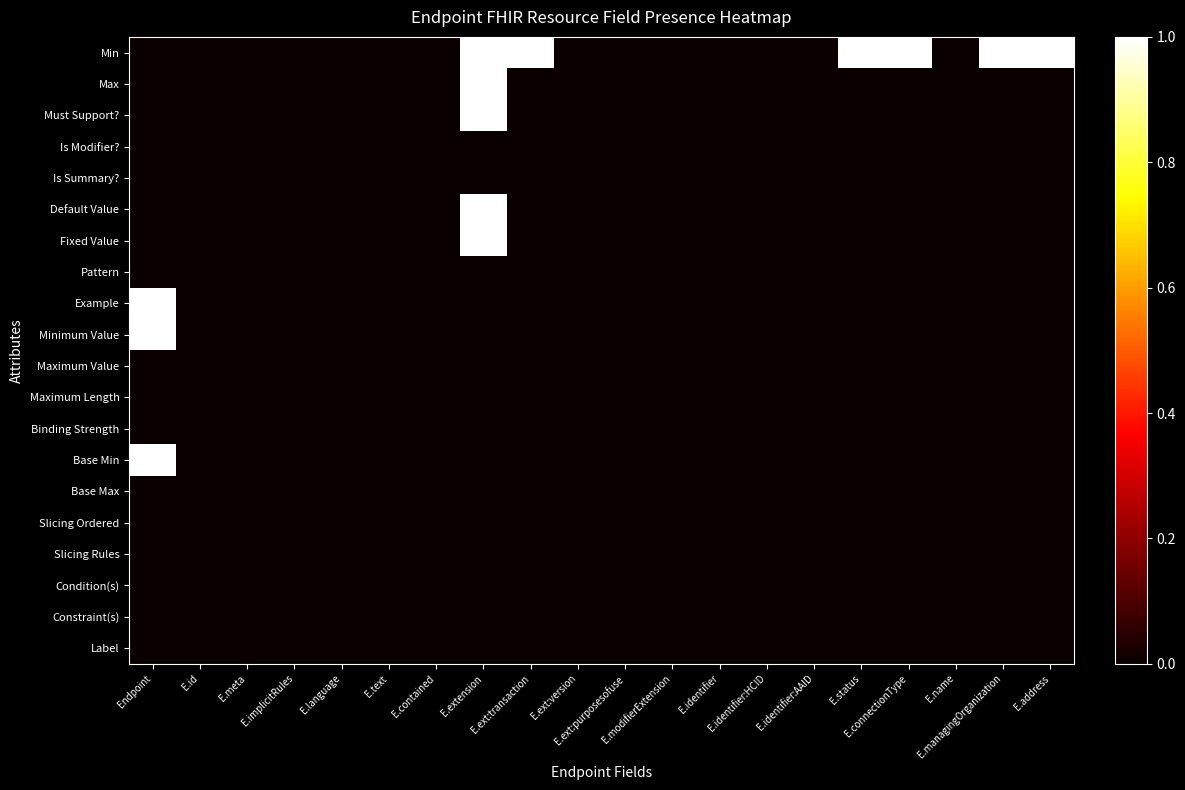

Which series has the largest total across all categories?

Min